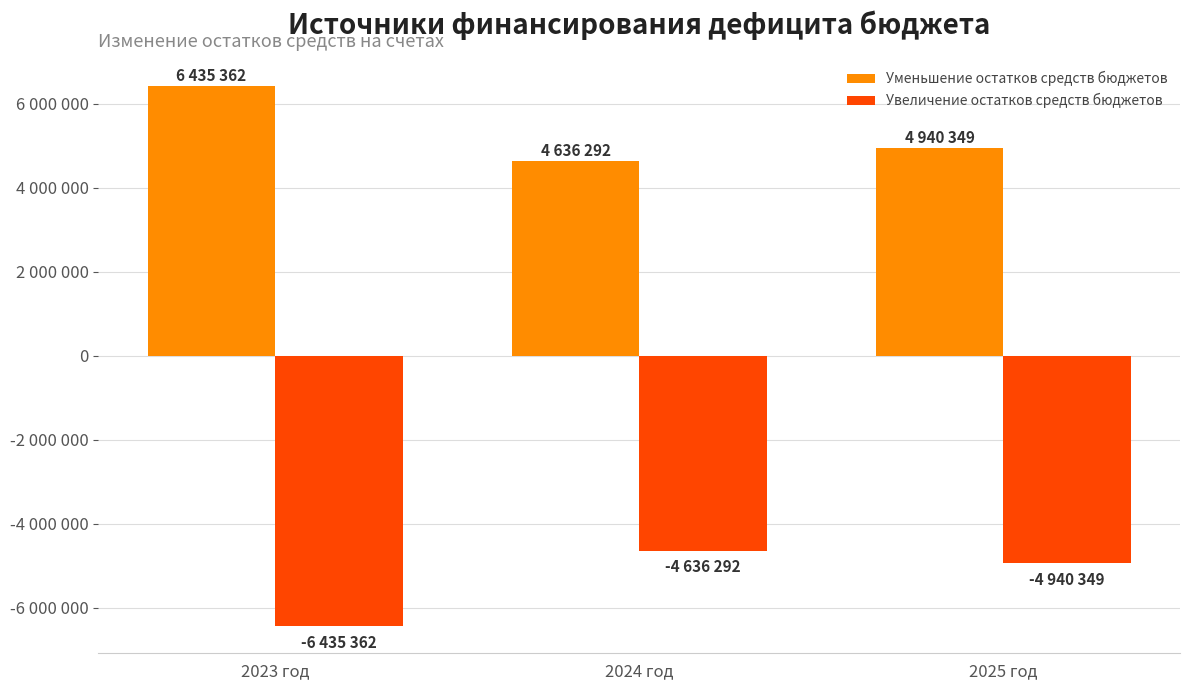

Between 2024 год and 2025 год, which series saw the biggest shift?

Уменьшение остатков средств бюджетов